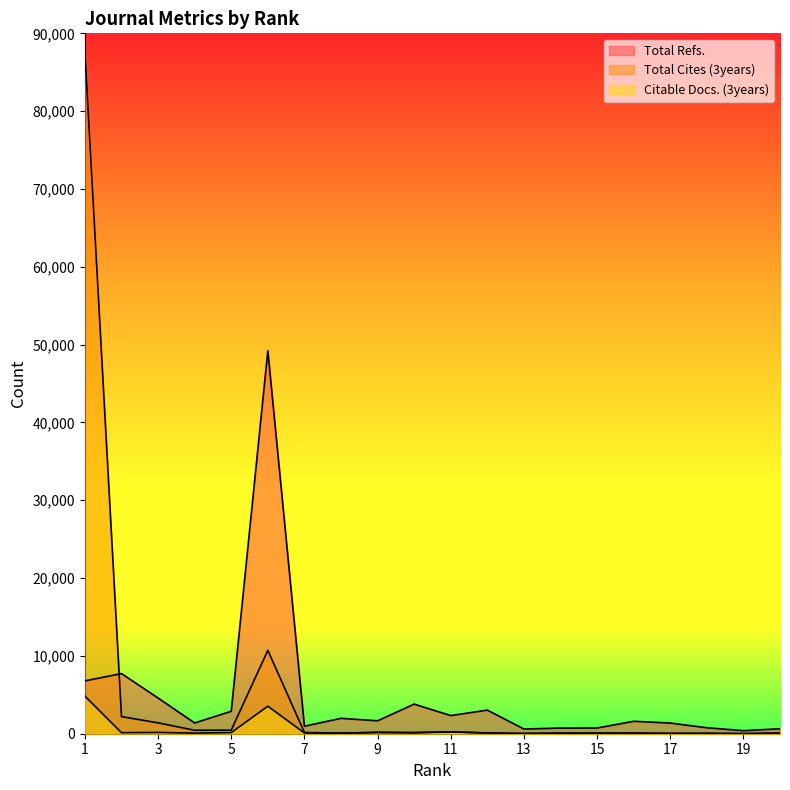

Reading left to right, list all the values displayed in this chart.

Total Refs.: 1=6790	2=7730	3=4585	4=1381	5=2884	6=49219	7=964	8=1977	9=1662	10=3807	11=2330	12=3033	13=604	14=725	15=734	16=1597	17=1371	18=769	19=389	20=637
Total Cites (3years): 1=87627	2=2199	3=1395	4=444	5=456	6=10718	7=161	8=58	9=194	10=155	11=238	12=101	13=17	14=64	15=76	16=64	17=30	18=29	19=10	20=28
Citable Docs. (3years): 1=4832	2=132	3=162	4=79	5=142	6=3535	7=99	8=94	9=141	10=117	11=232	12=95	13=33	14=78	15=65	16=86	17=45	18=57	19=13	20=102